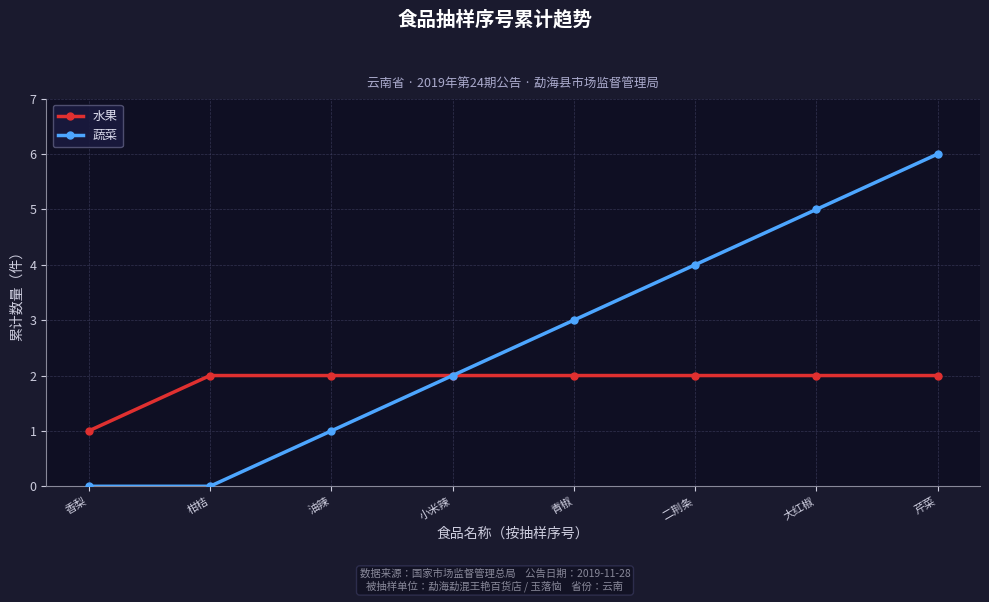

Rank the series at 芹菜 from lowest to highest value.

水果, 蔬菜